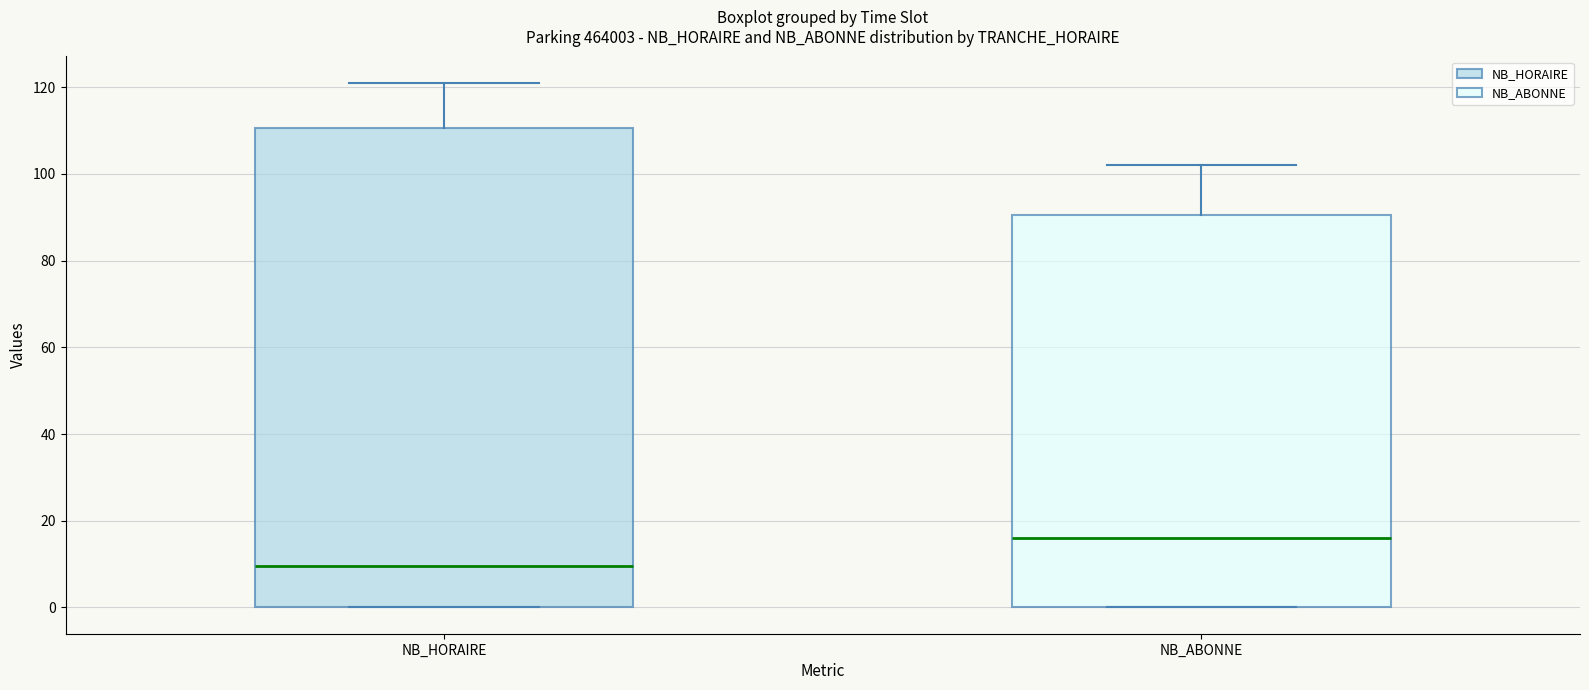

Which box's median line is the lowest?

NB_HORAIRE